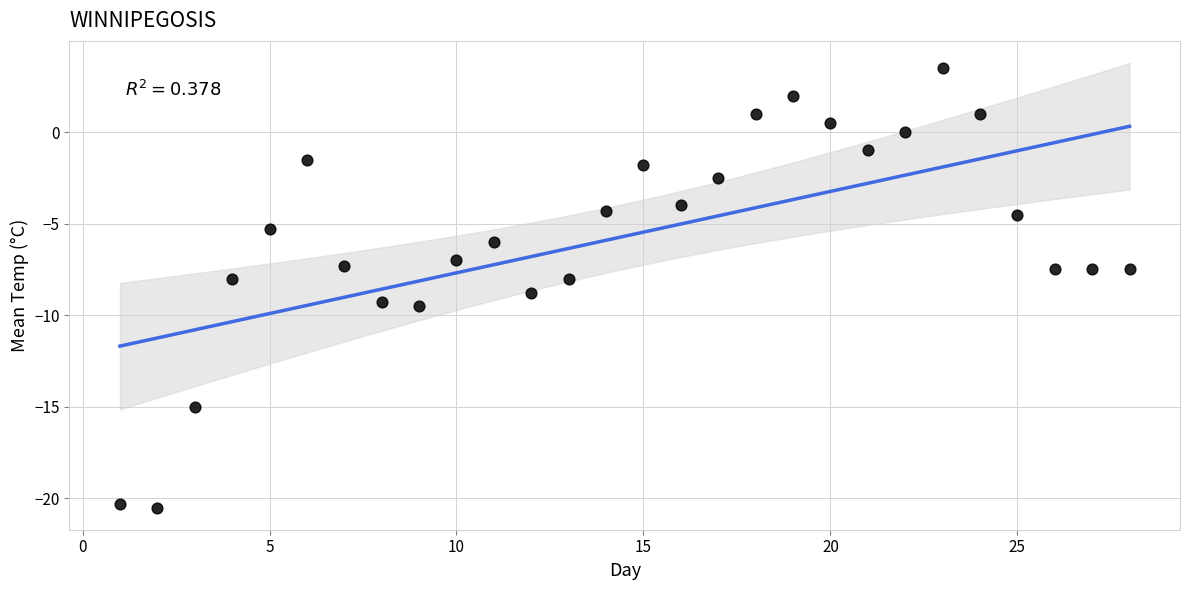

What is the range of X values (max minus min)?

27.0